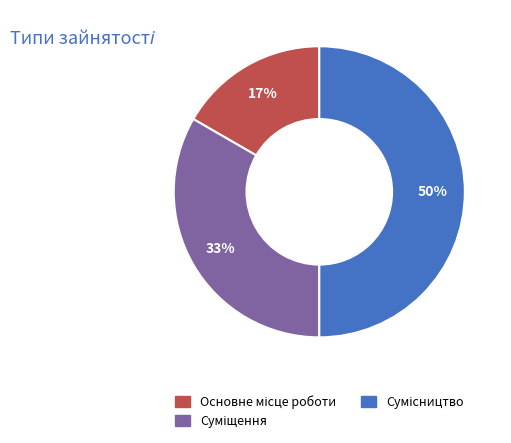

To the nearest percent, what is the difference between the largest and smallest slice percentages?

33%